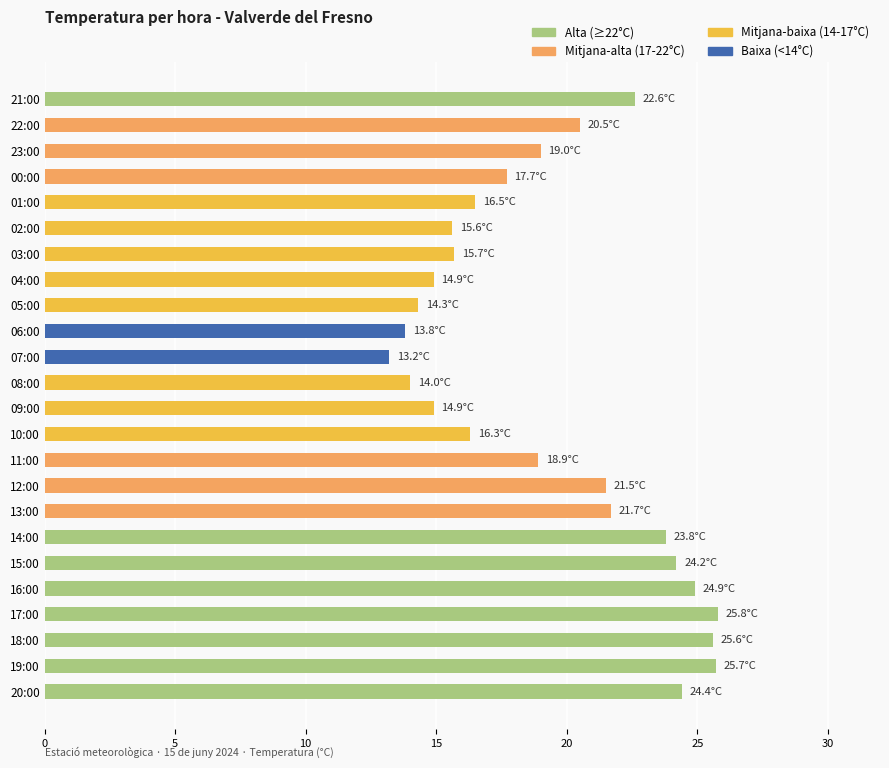

How many distinct data groups are displayed?

1